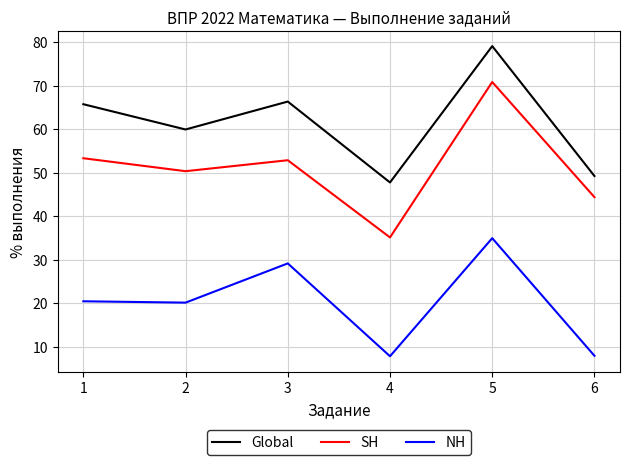

List the series in order of their peak value, highest first.

Global, SH, NH